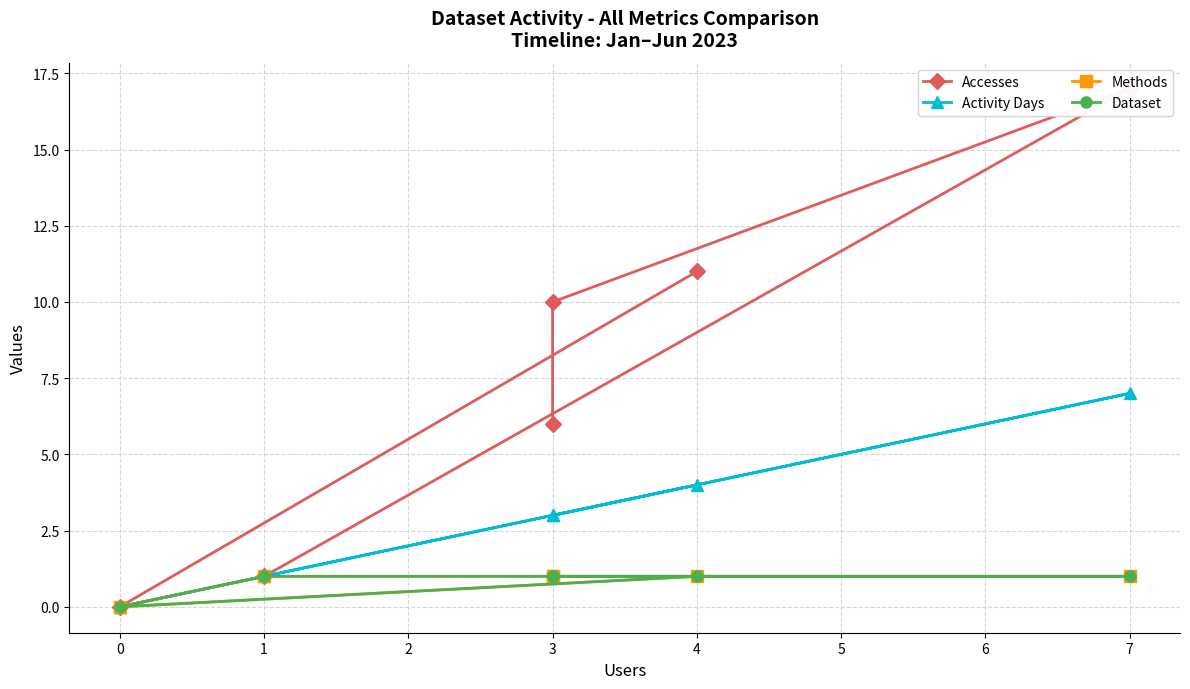

Between 1 and 4, which series saw the biggest shift?

Accesses